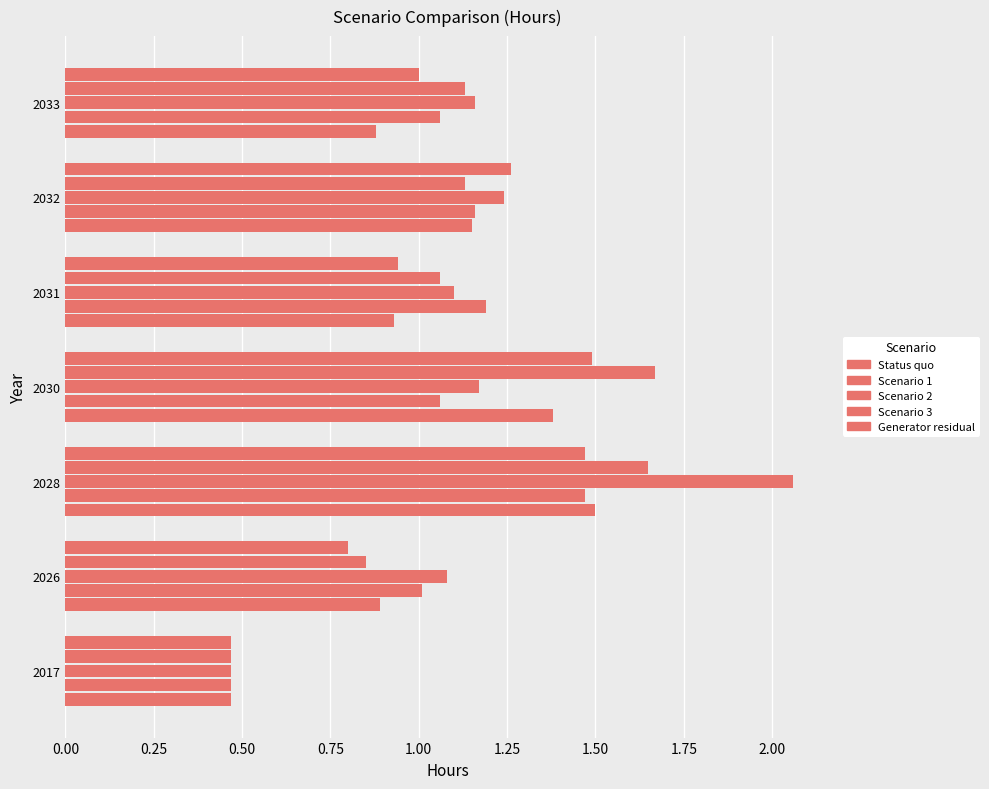

What is the highest value of the Scenario 3 series?

1.7